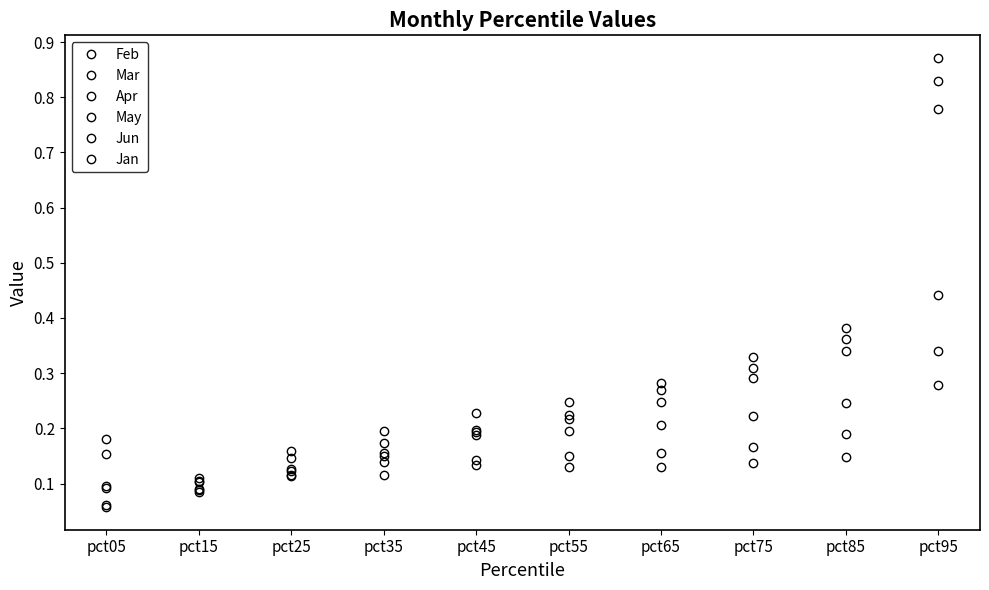

Which series has the largest total across all categories?

Feb